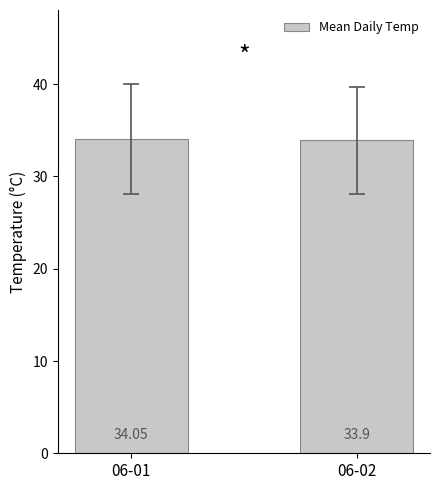

What is the average value?

34.0